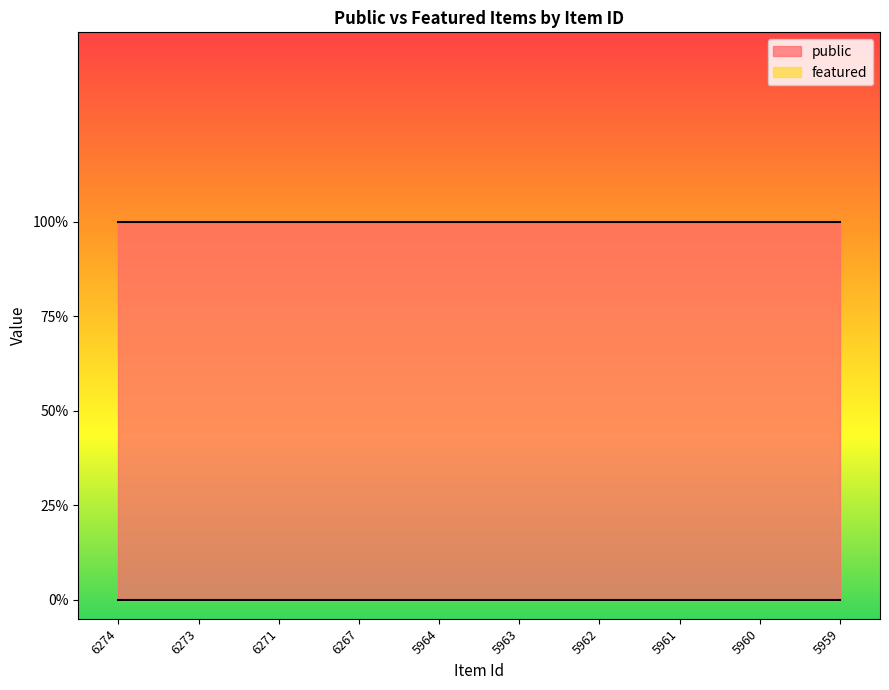

True or false: featured and public intersect in this chart.

False